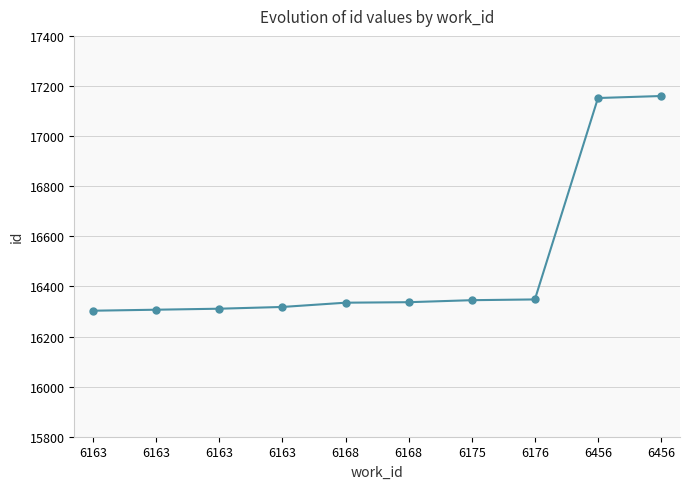

Reading left to right, extract all data points from this chart.

6163=16303	6163=16307	6163=16311	6163=16318	6168=16335	6168=16337	6175=16345	6176=16348	6456=17152	6456=17160